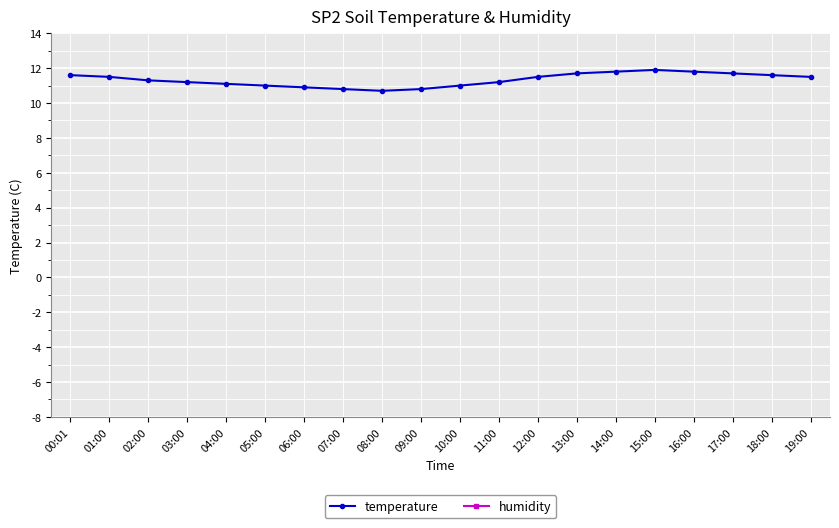

What is the label of the 13th point from the left?

12:00